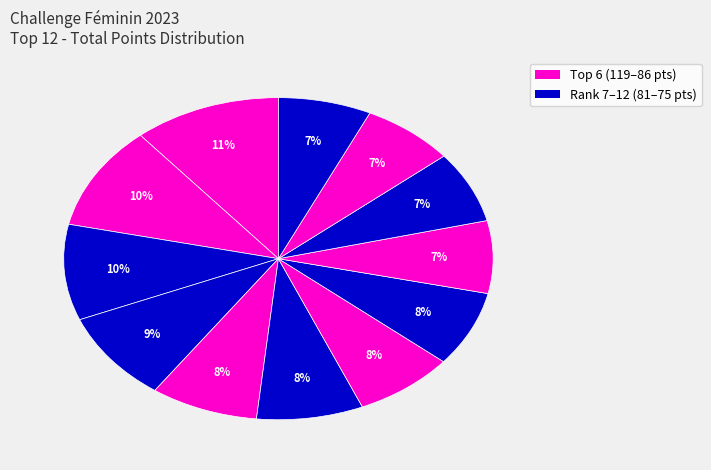

How many segments does this pie chart have?

12